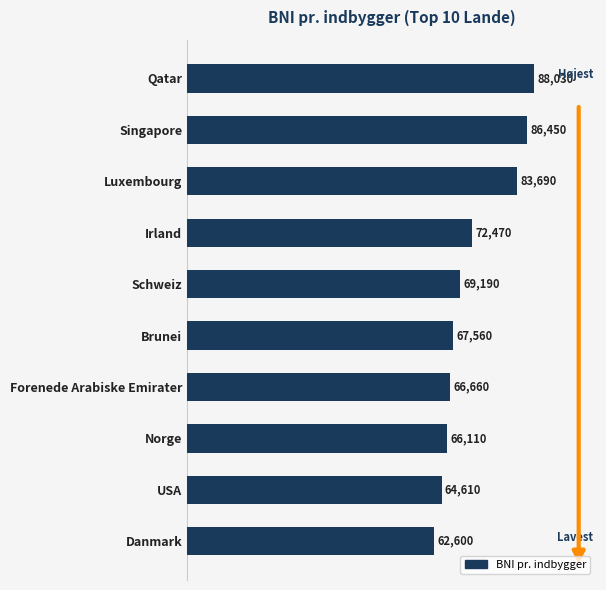

Reading bottom to top, what are all the values shown in this chart?

62600	64610	66110	66660	67560	69190	72470	83690	86450	88030